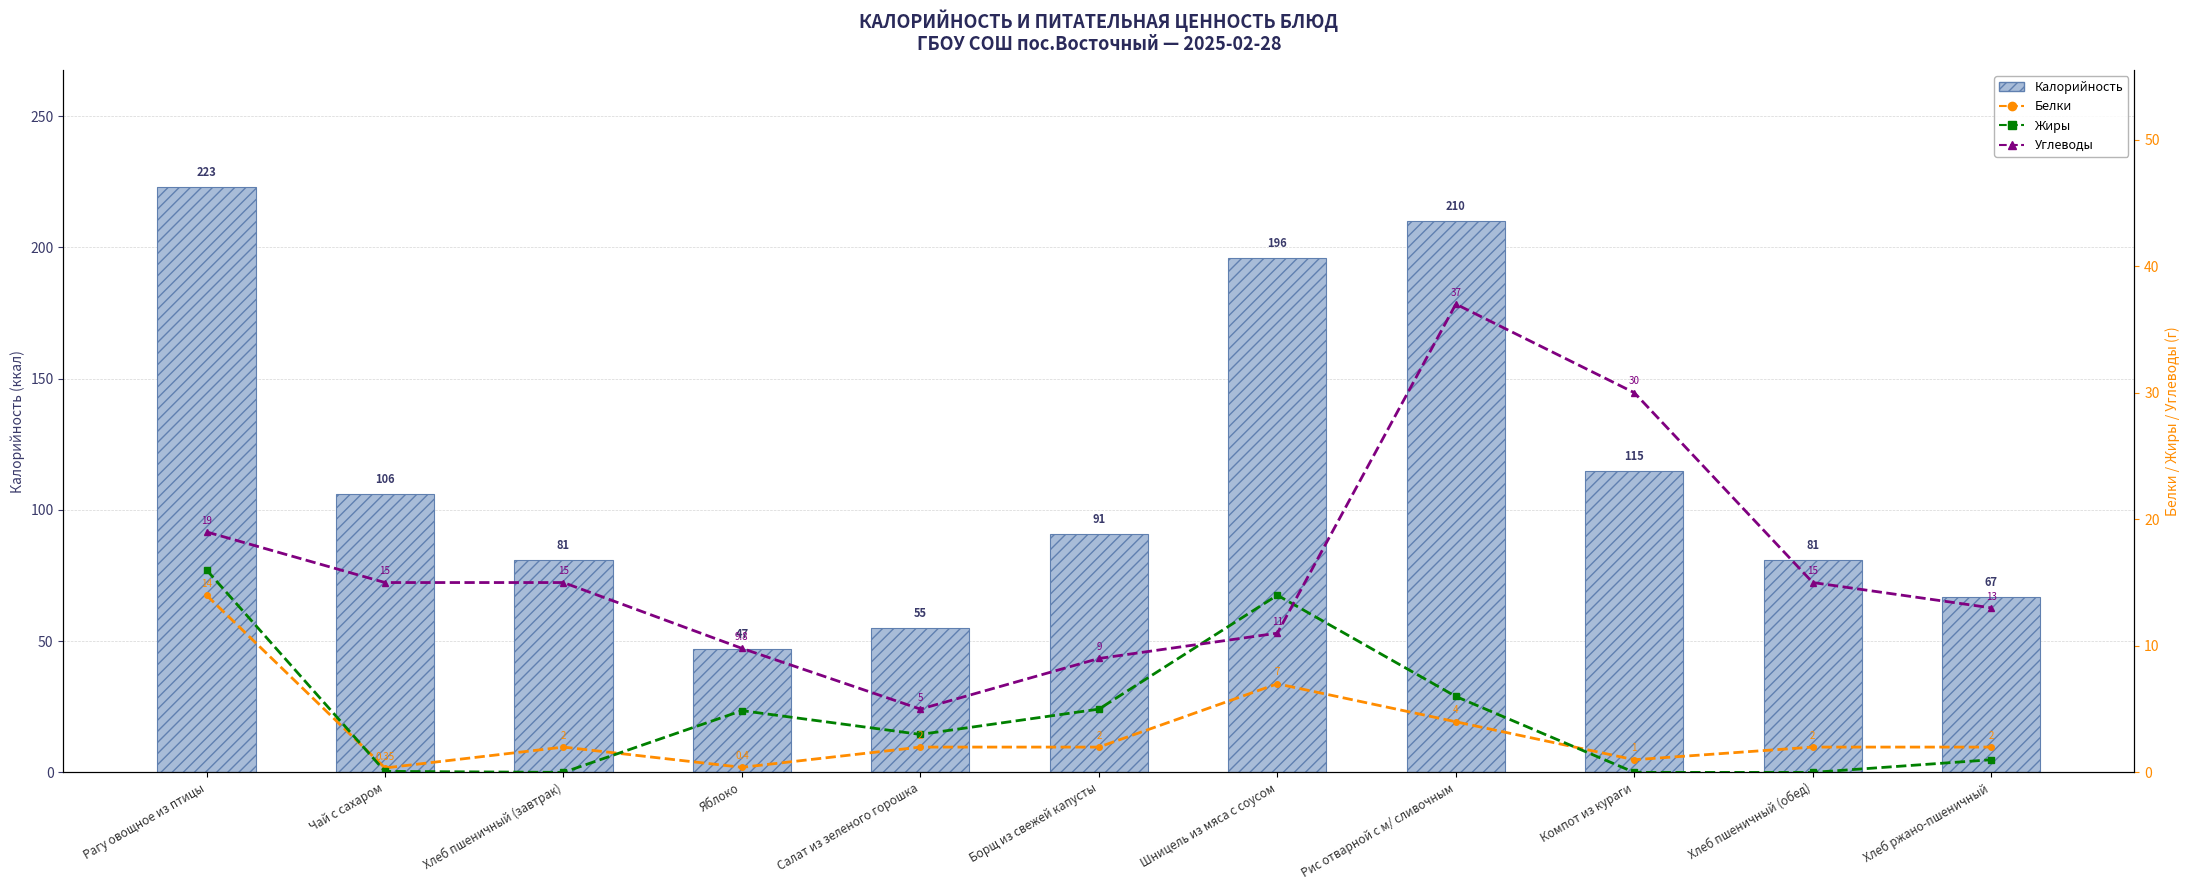

What is the difference between the highest and lowest values at Салат из зеленого горошка?

53.0